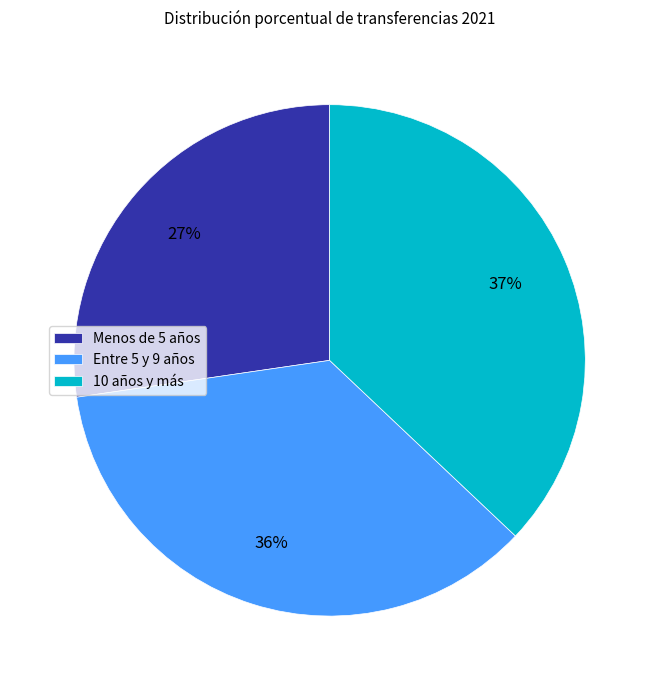

How many segments does this pie chart have?

3